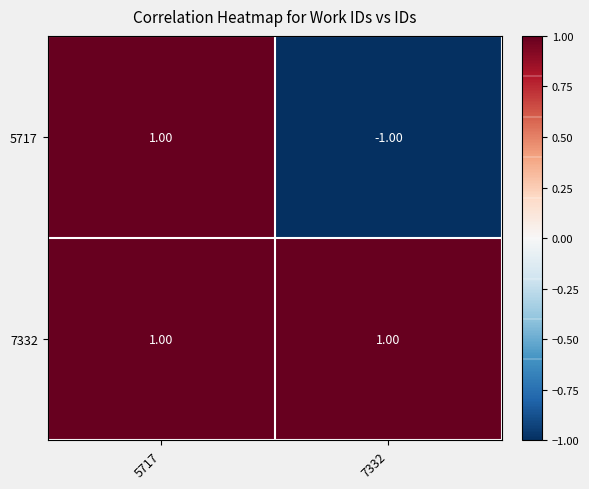

What is the greatest value displayed?

1